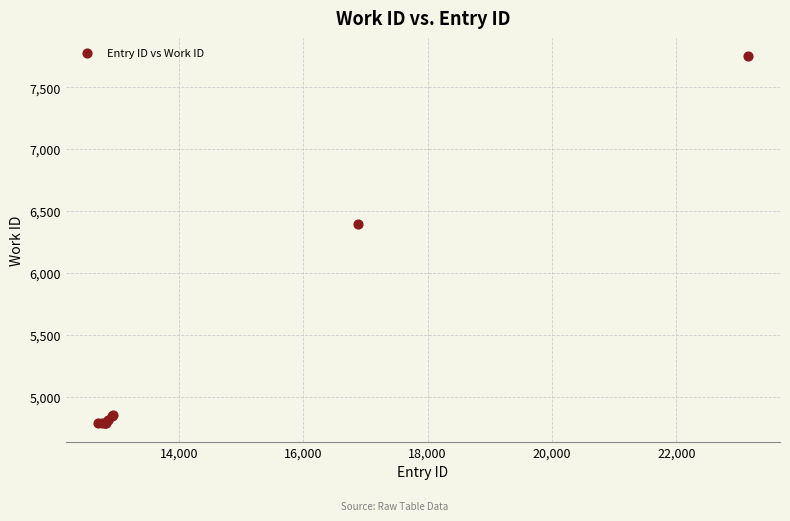

What Y value in the scatter plot is closest to 6267?

6397